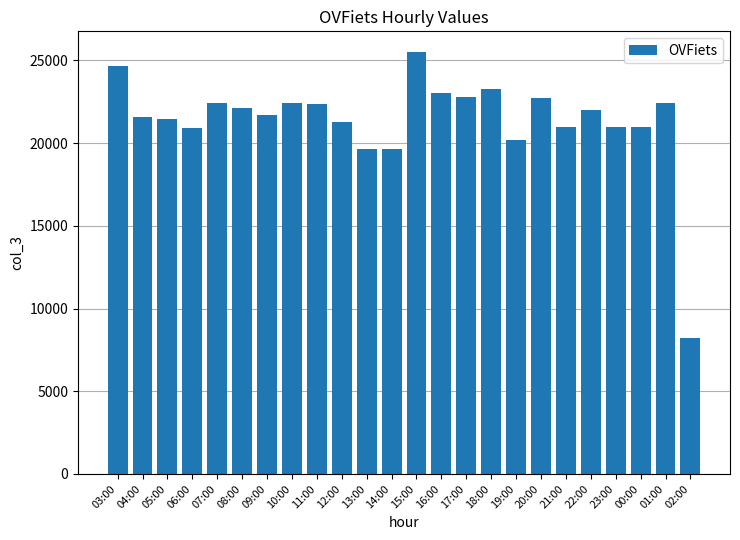

What value does the data have at 19:00?

20213